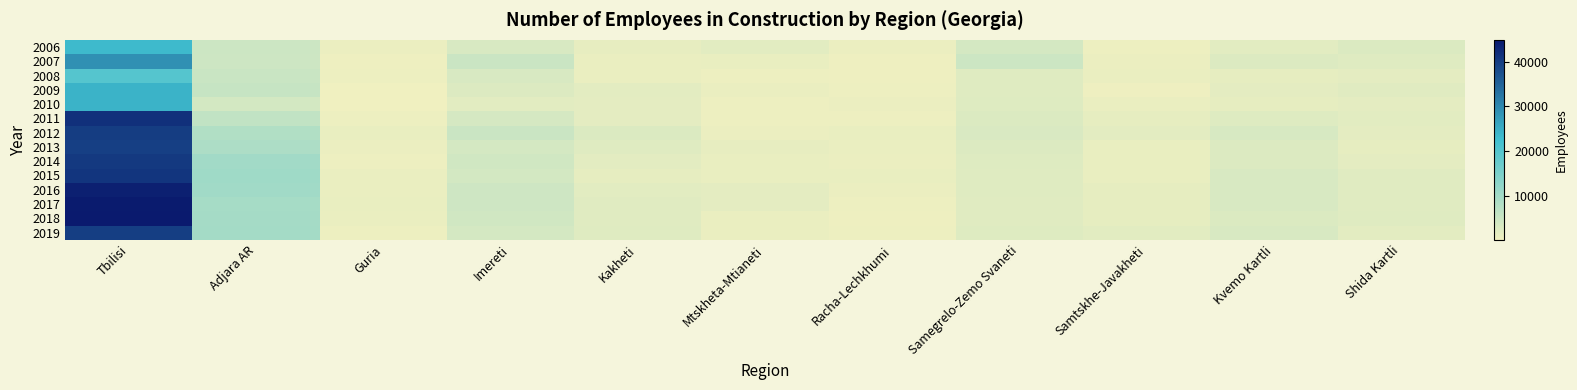

Rank the series by their maximum value, from highest to lowest.

2018, 2017, 2016, 2011, 2015, 2014, 2012, 2019, 2013, 2007, 2009, 2010, 2006, 2008